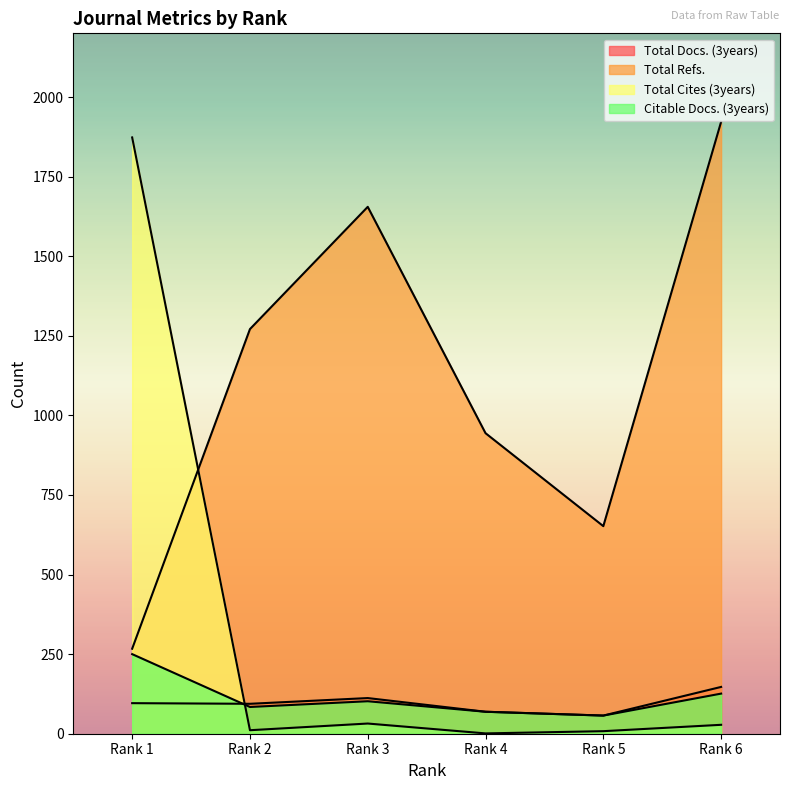

What is the approximate value of Total Docs. (3years) at Rank 3, to the nearest 5?

110